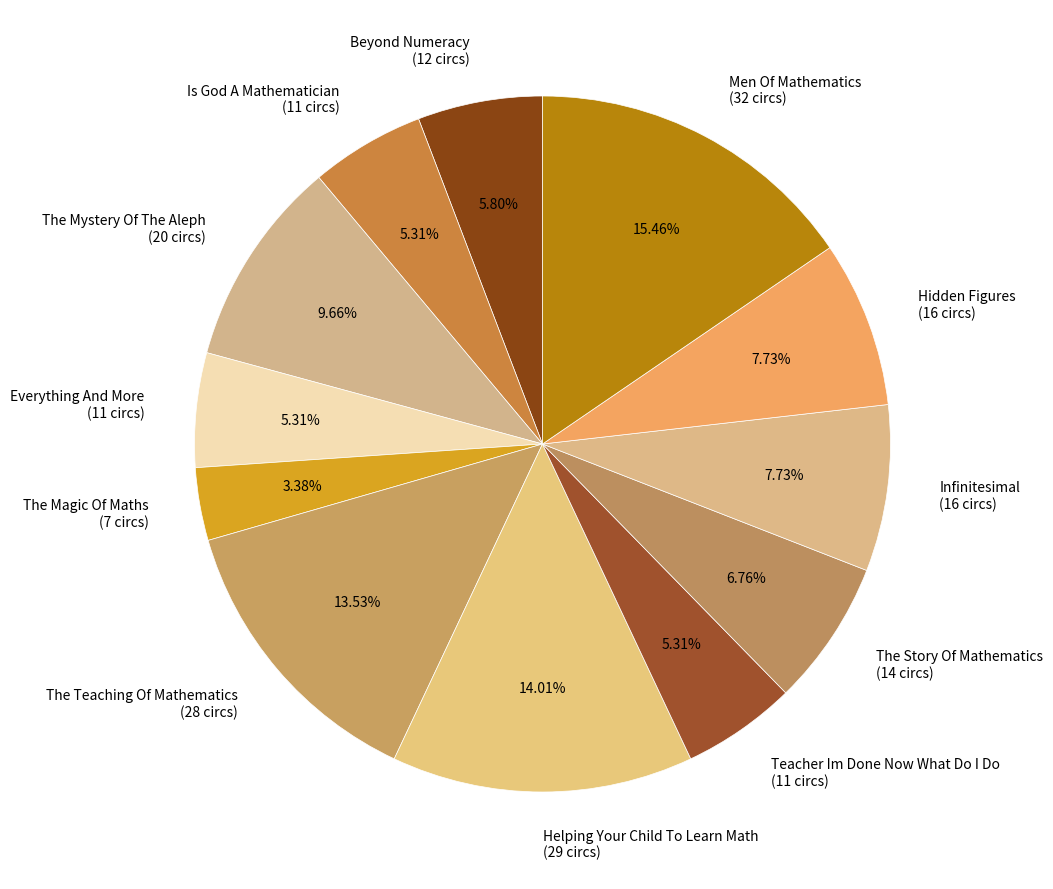

What is the total percentage of Beyond Numeracy and The Story Of Mathematics?

12.6%